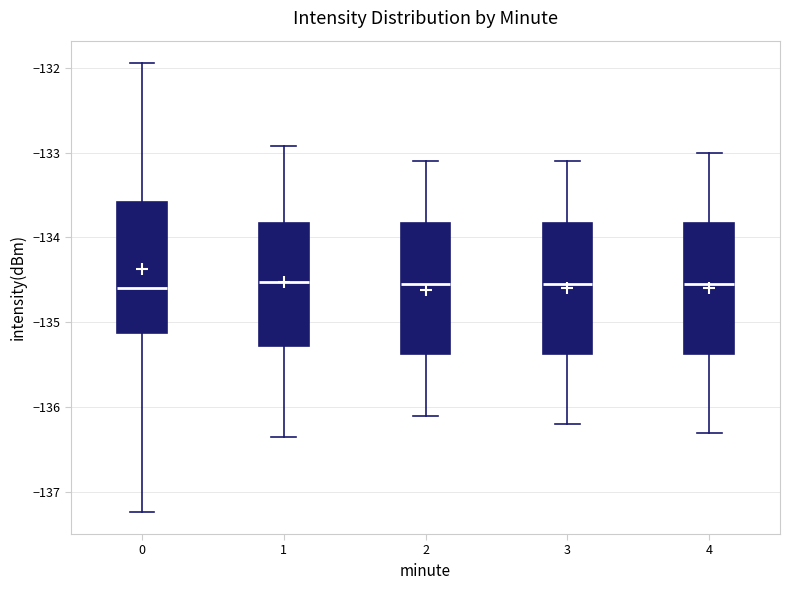

Reading left to right, transcribe this box plot: for each box, give where its median line is, the range the box spans, and where its two whiskers end, as read against the y-axis. The values are not printed on the chart, so give them approximately, as read against the axis.

0: median -134.6, box -135.1 to -133.6, whiskers -137.2 to -131.9
1: median -134.5, box -135.3 to -133.8, whiskers -136.4 to -132.9
2: median -134.5, box -135.4 to -133.8, whiskers -136.1 to -133.1
3: median -134.5, box -135.4 to -133.8, whiskers -136.2 to -133.1
4: median -134.5, box -135.4 to -133.8, whiskers -136.3 to -133.0